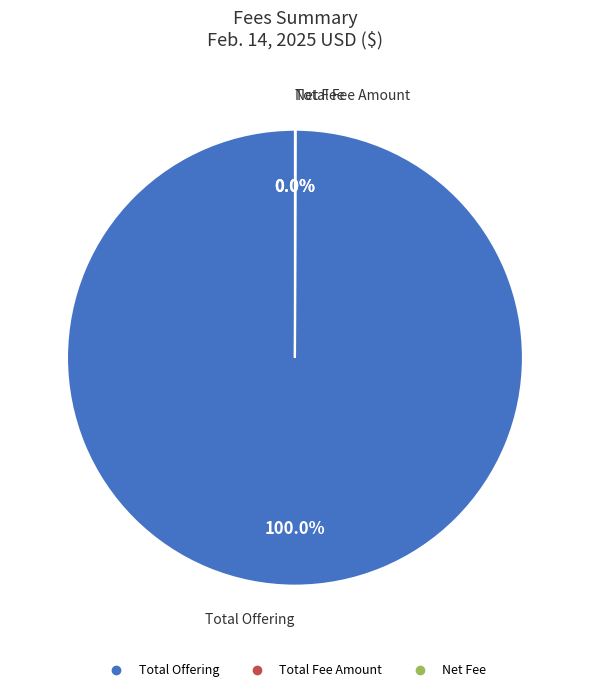

Does Total Offering represent more than half of the total?

Yes